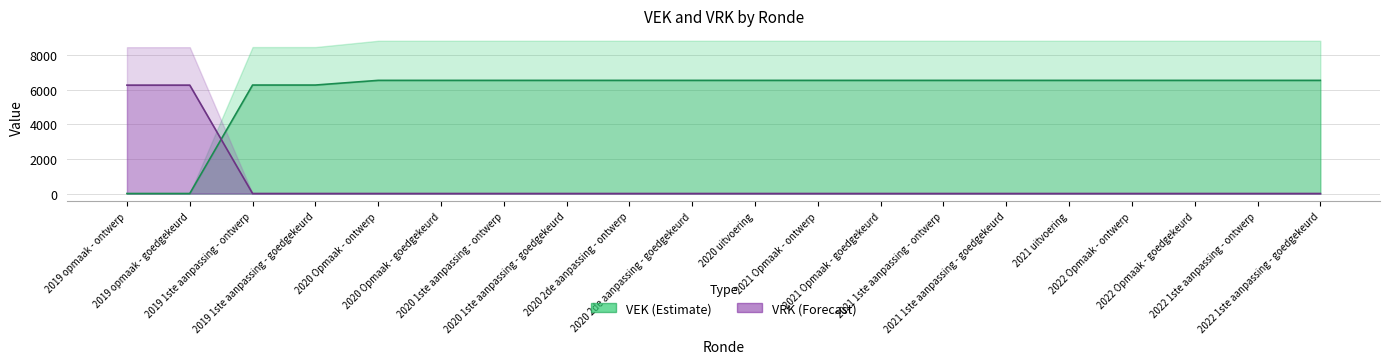

Which label corresponds to the largest value in the chart?

2020 Opmaak - ontwerp